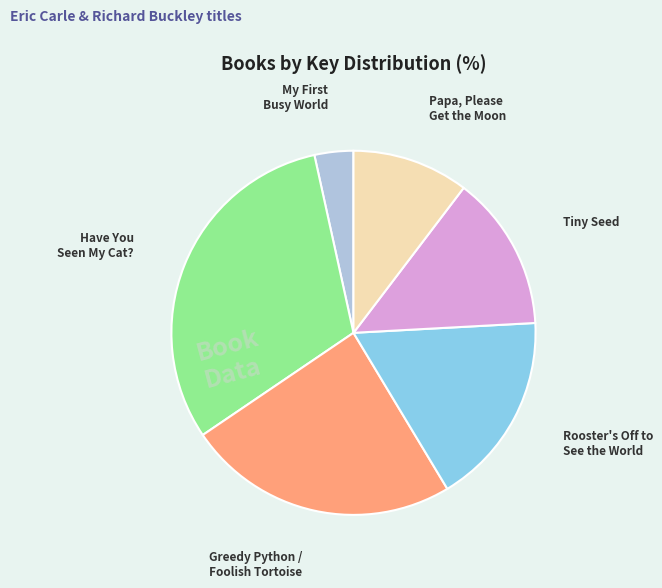

Is there a majority slice in this chart?

No